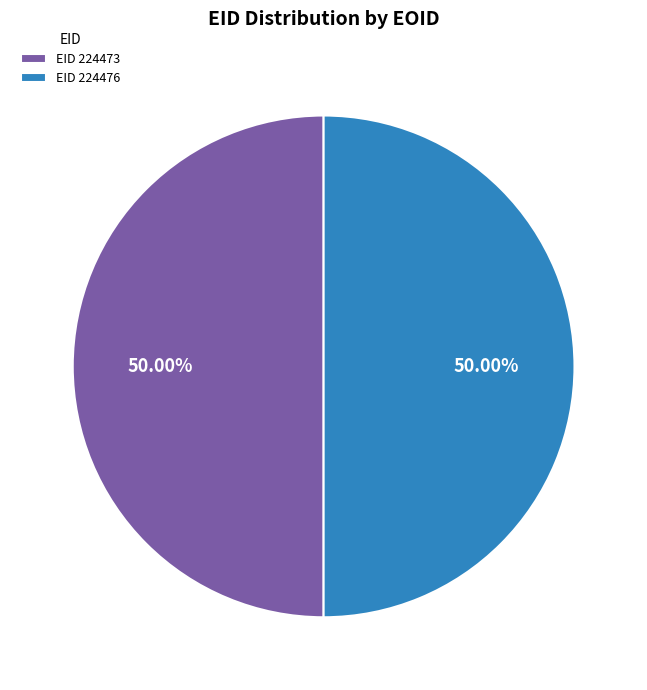

What is the ratio of the value at EID 224473 to the value at EID 224476?

1.0